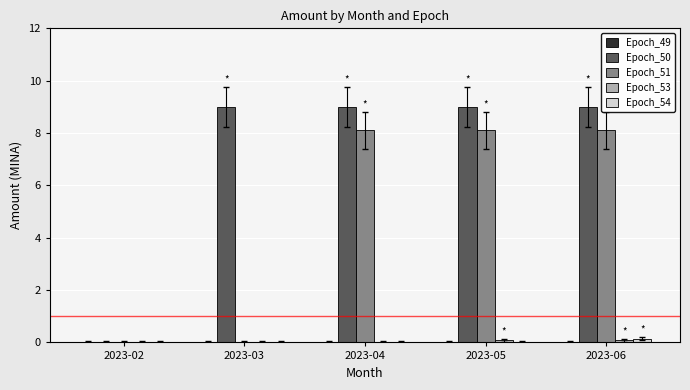

What is the maximum value shown in the chart?

9.0